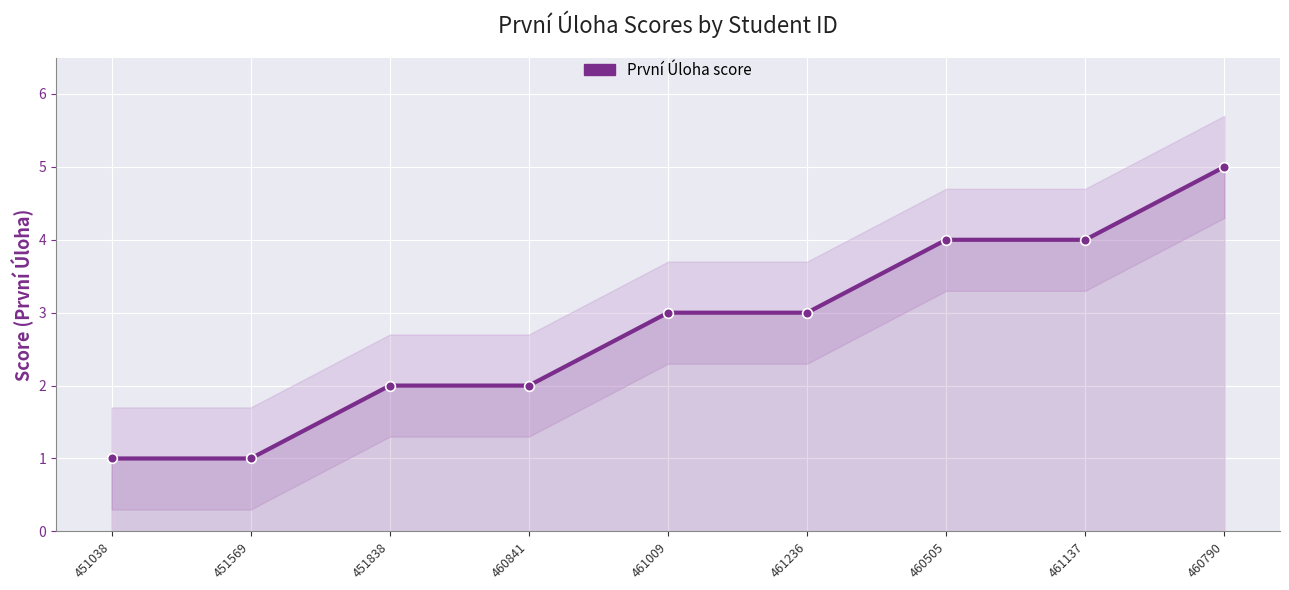

What is the minimum value shown in the chart?

1